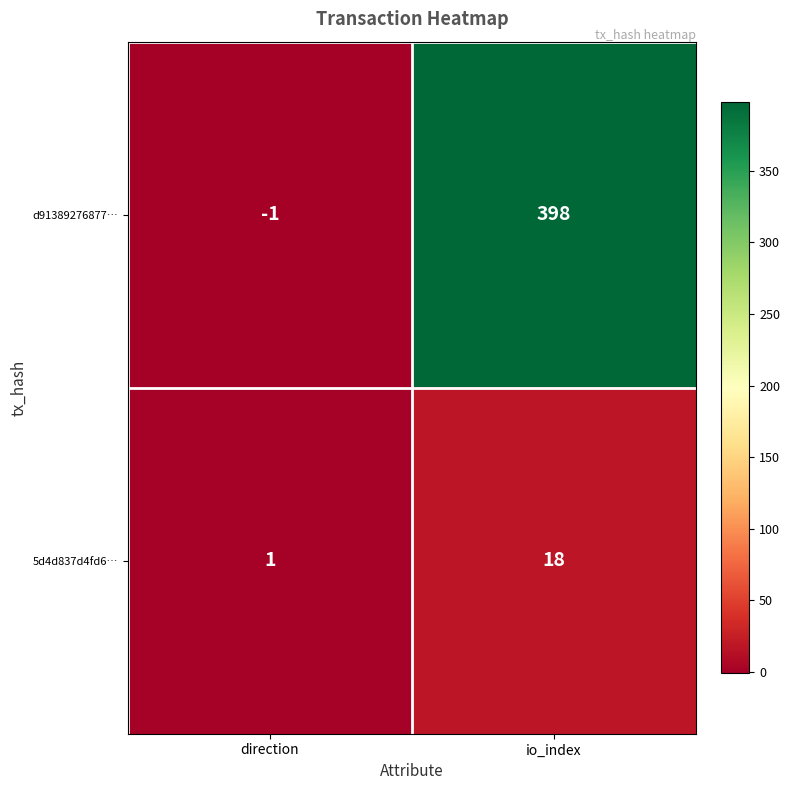

Reading left to right, transcribe all the data shown in this chart.

d91389276877…: -1	398
5d4d837d4fd6…: 1	18